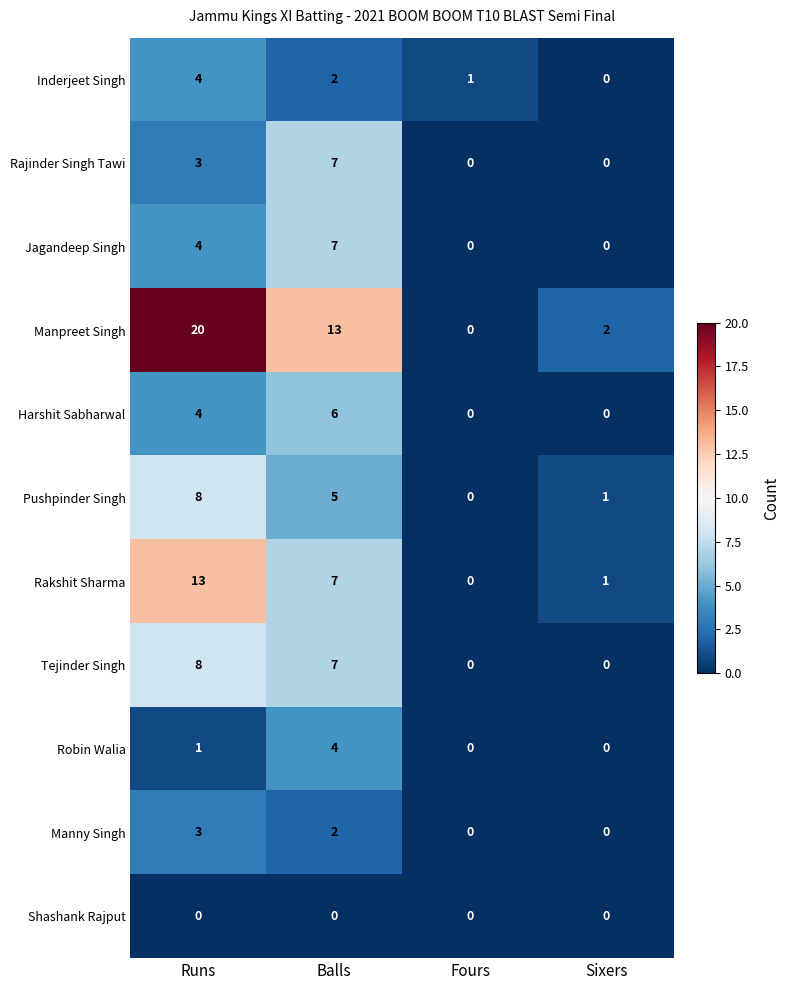

True or false: Rajinder Singh Tawi has a value of 2 at Balls.

False